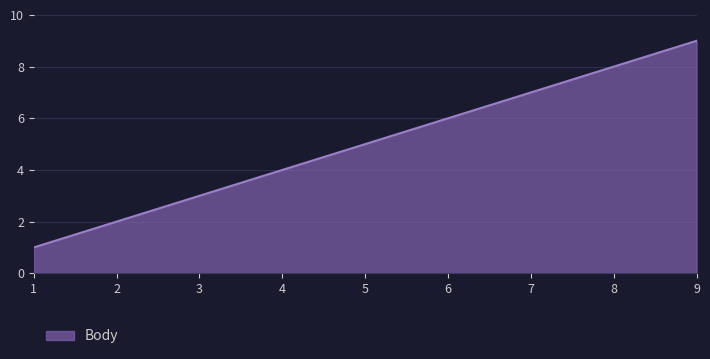

What is the sum of all values?

45